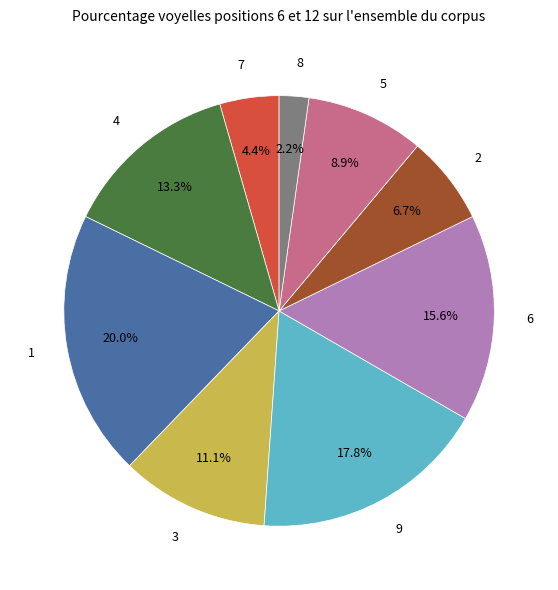

Is it true that 3 is 5% of the pie?

False